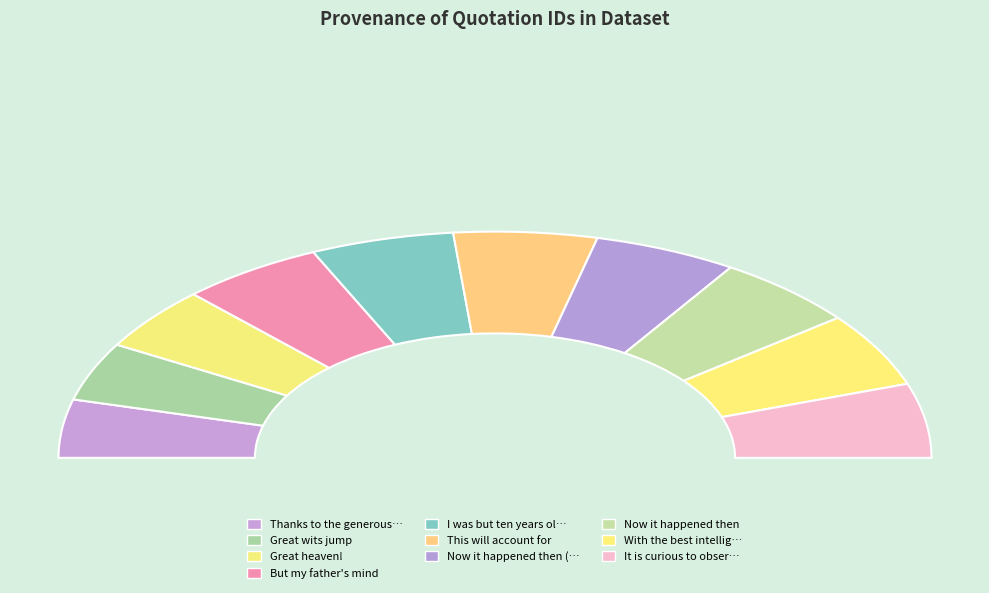

Count the number of slices in the pie.

10